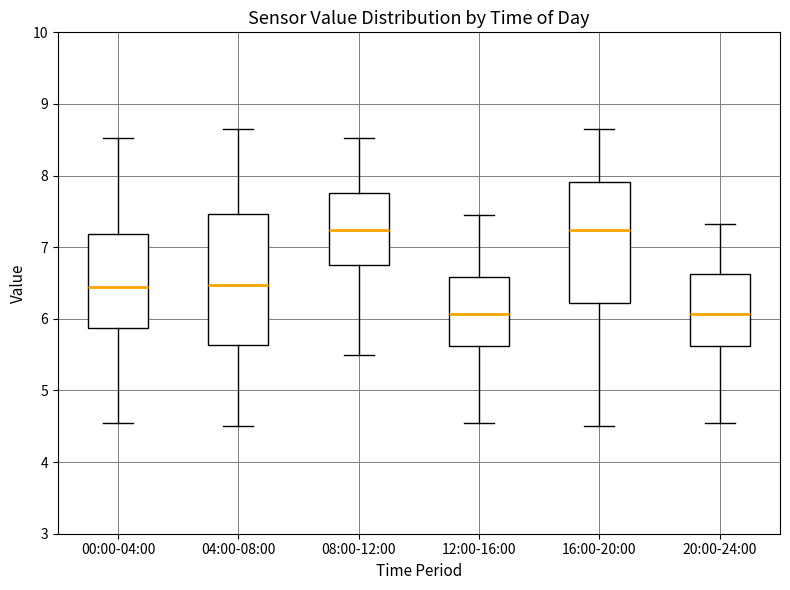

Where does the upper whisker of the box for 04:00-08:00 end on the y-axis? The values are not printed on the chart, so give them approximately, as read against the axis.

8.7